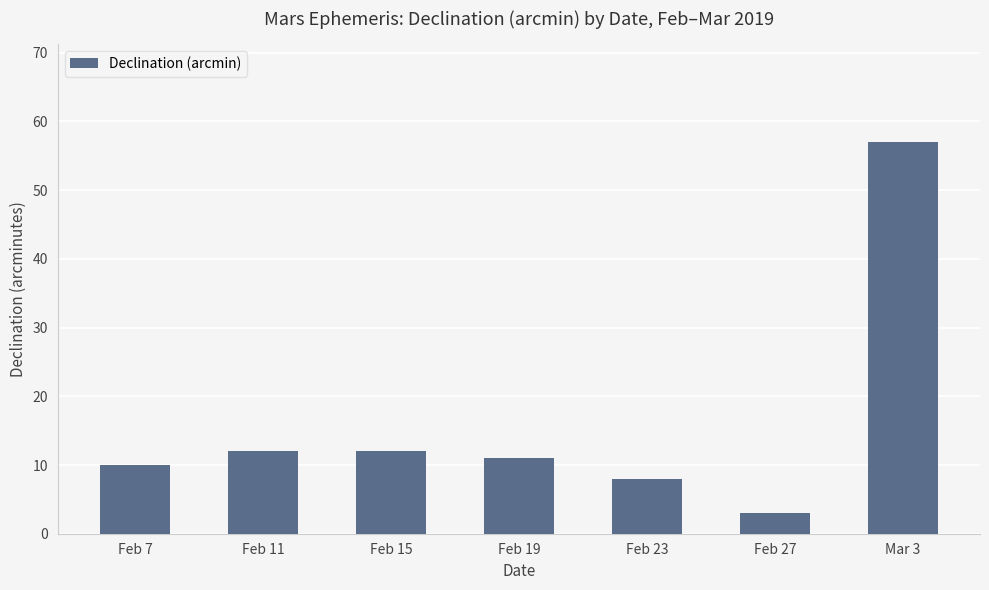

What is the label of the 1st bar from the right?

Mar 3